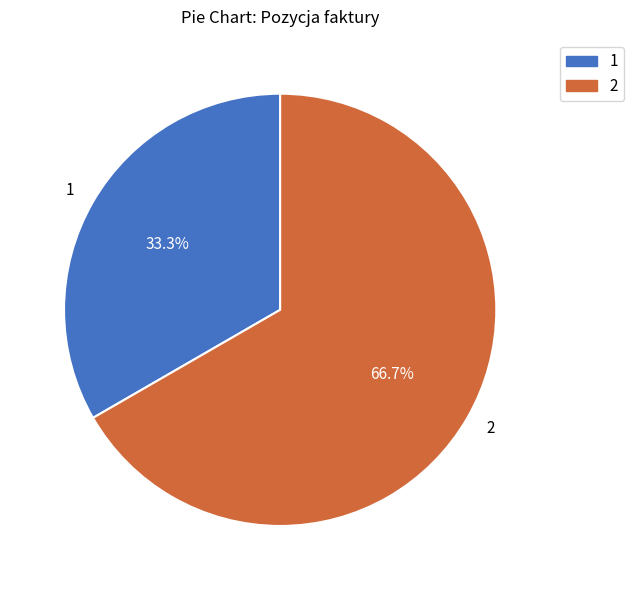

Is 2 the majority of the pie?

Yes